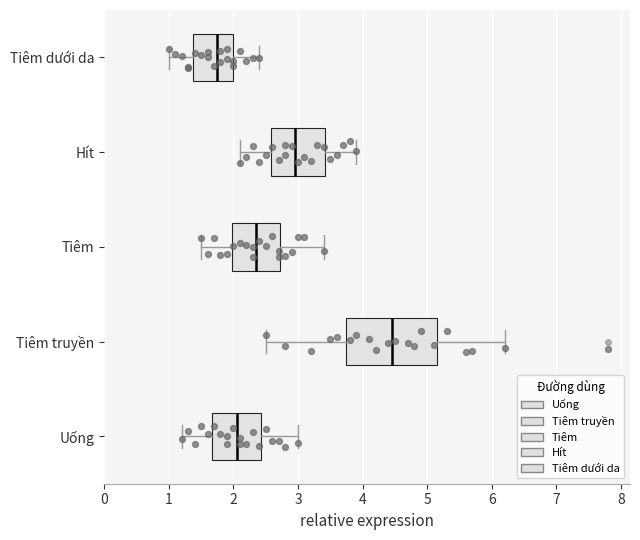

Which box is the widest, from its left edge to its right edge?

Tiêm truyền